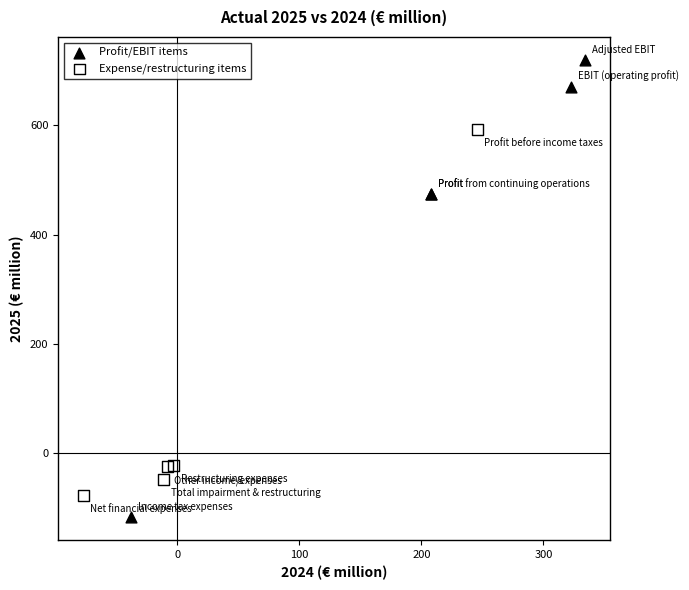

Which series has the widest spread of Y values?

Profit/EBIT items